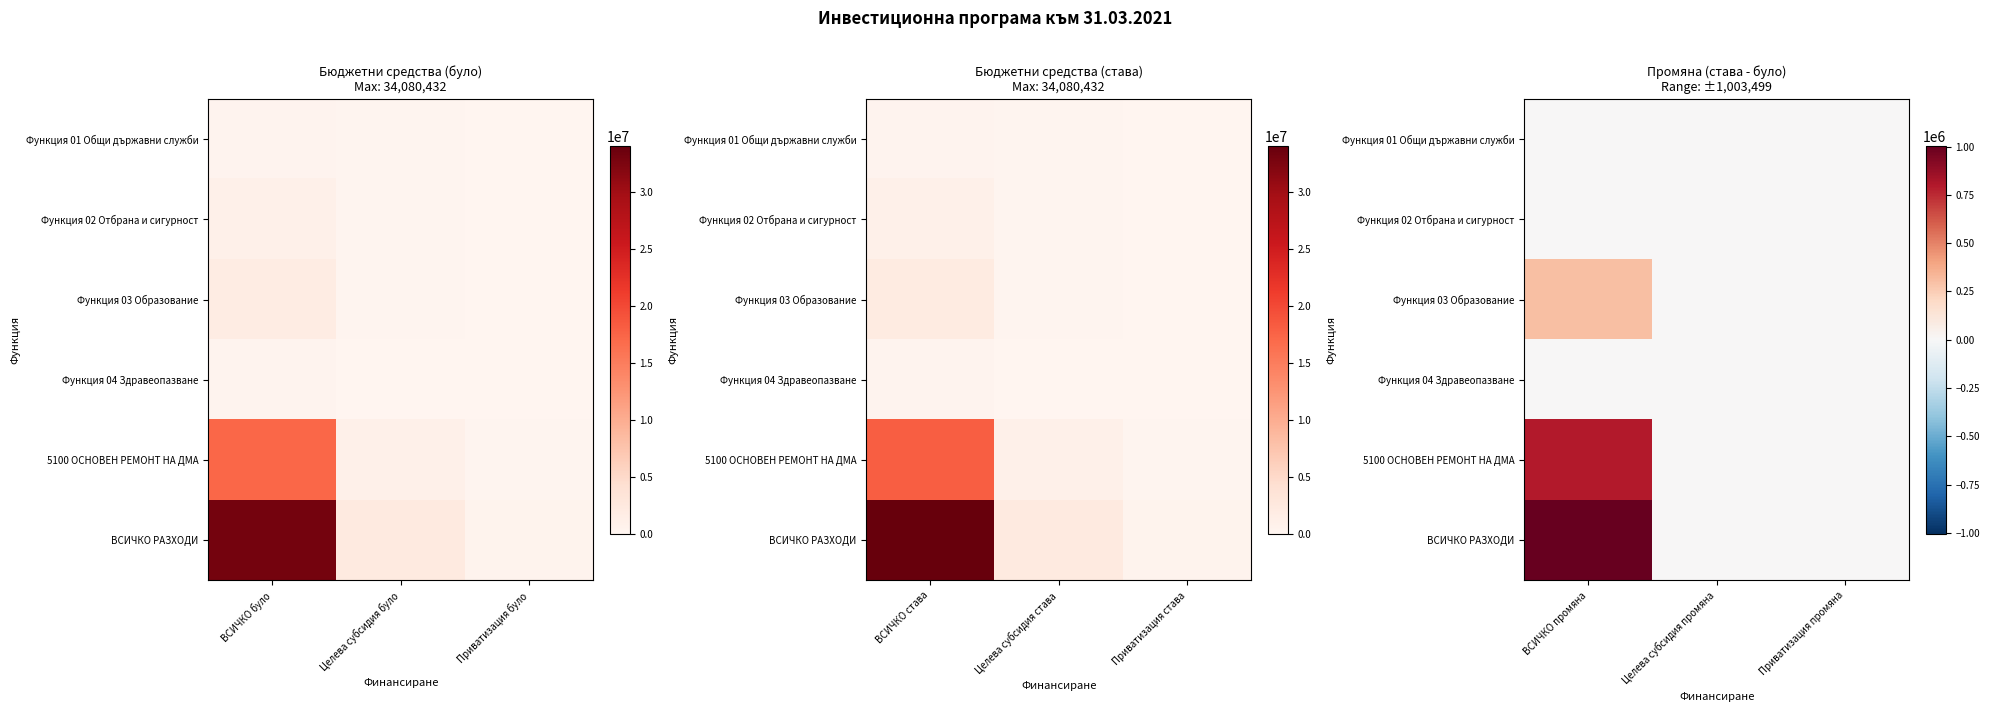

Which series has the largest total across all categories?

ВСИЧКО РАЗХОДИ